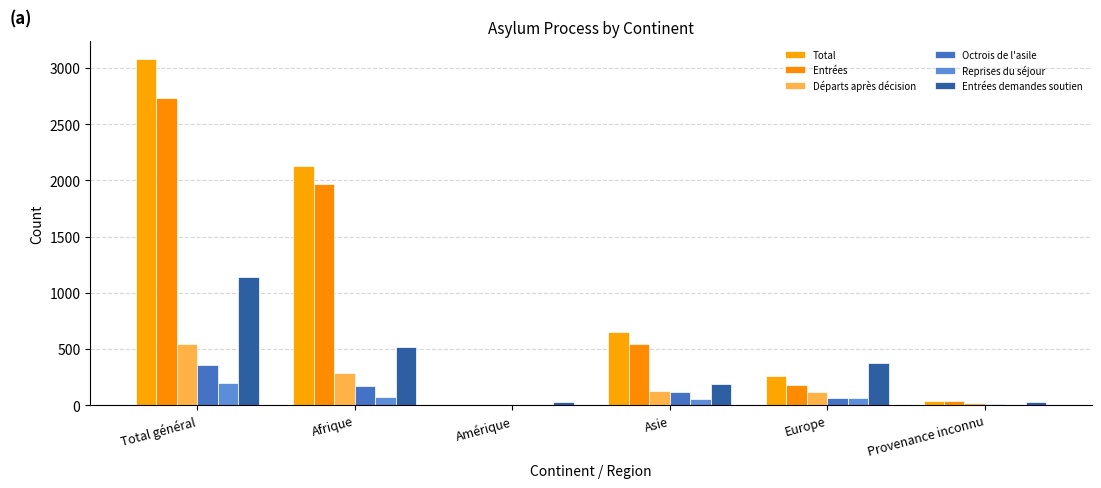

At Provenance inconnu, list the series in order from smallest to largest.

Reprises du séjour, Octrois de l'asile, Départs après décision, Entrées demandes soutien, Entrées, Total